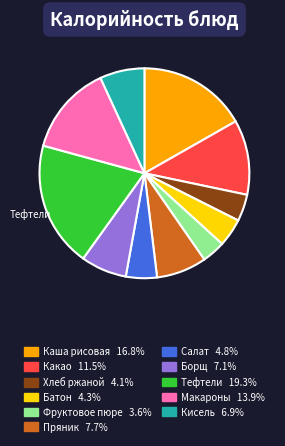

Does any single category account for the majority?

No